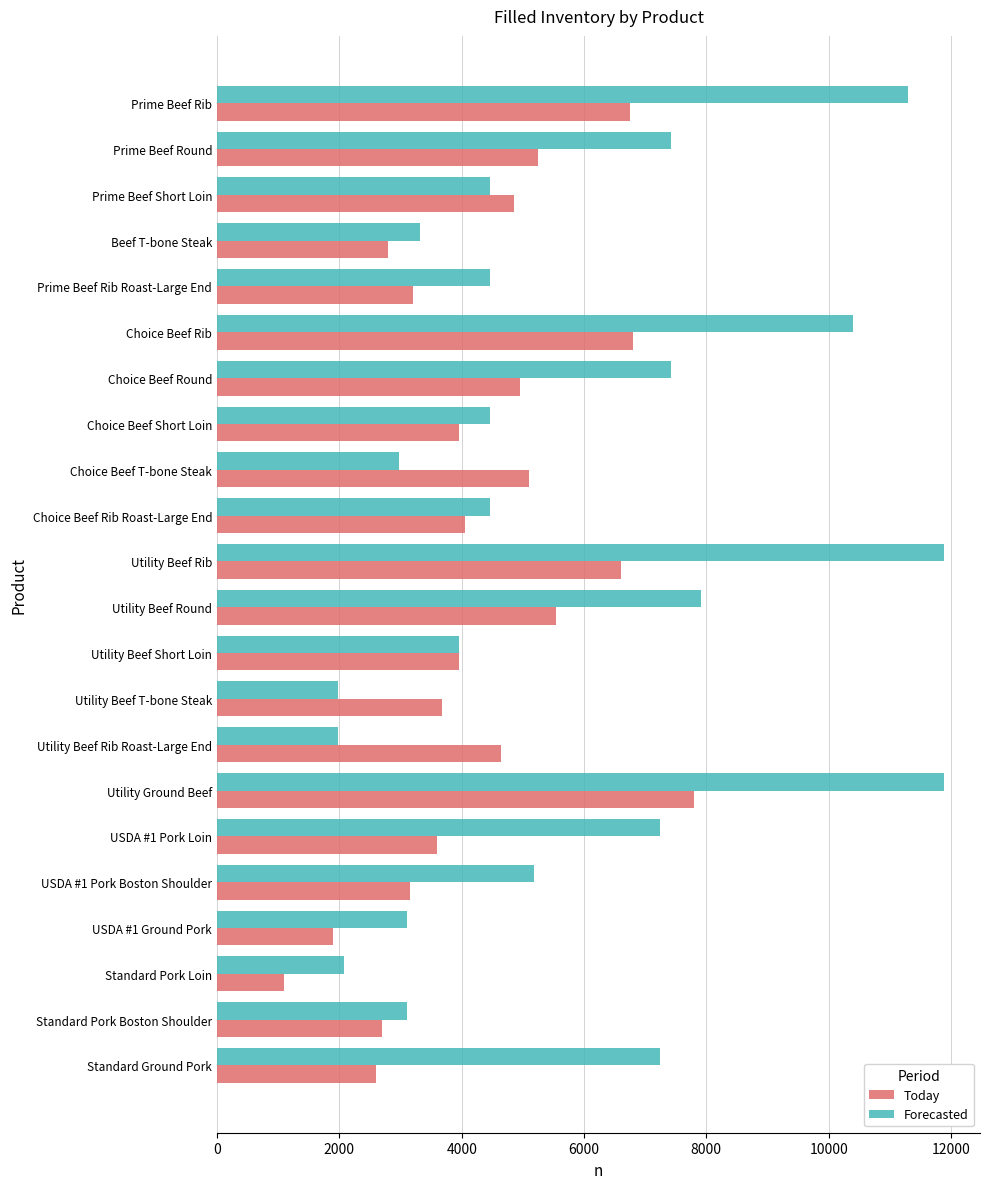

Is it true that Forecasted equals 6945 at Prime Beef Rib Roast-Large End?

False